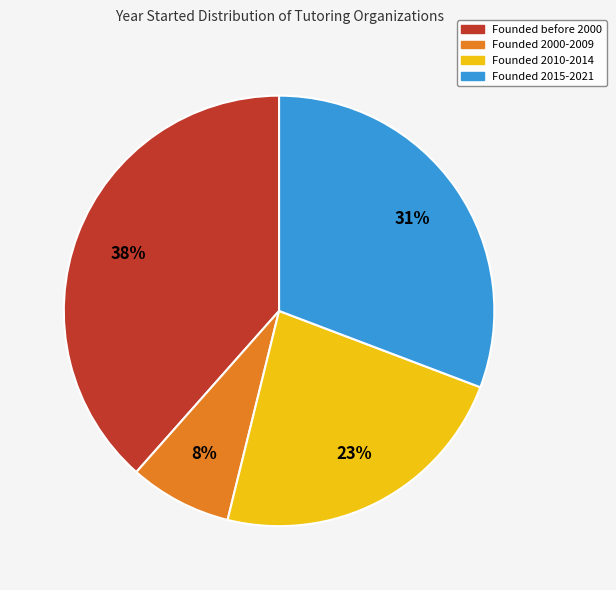

To the nearest percent, what is the average slice percentage?

25%